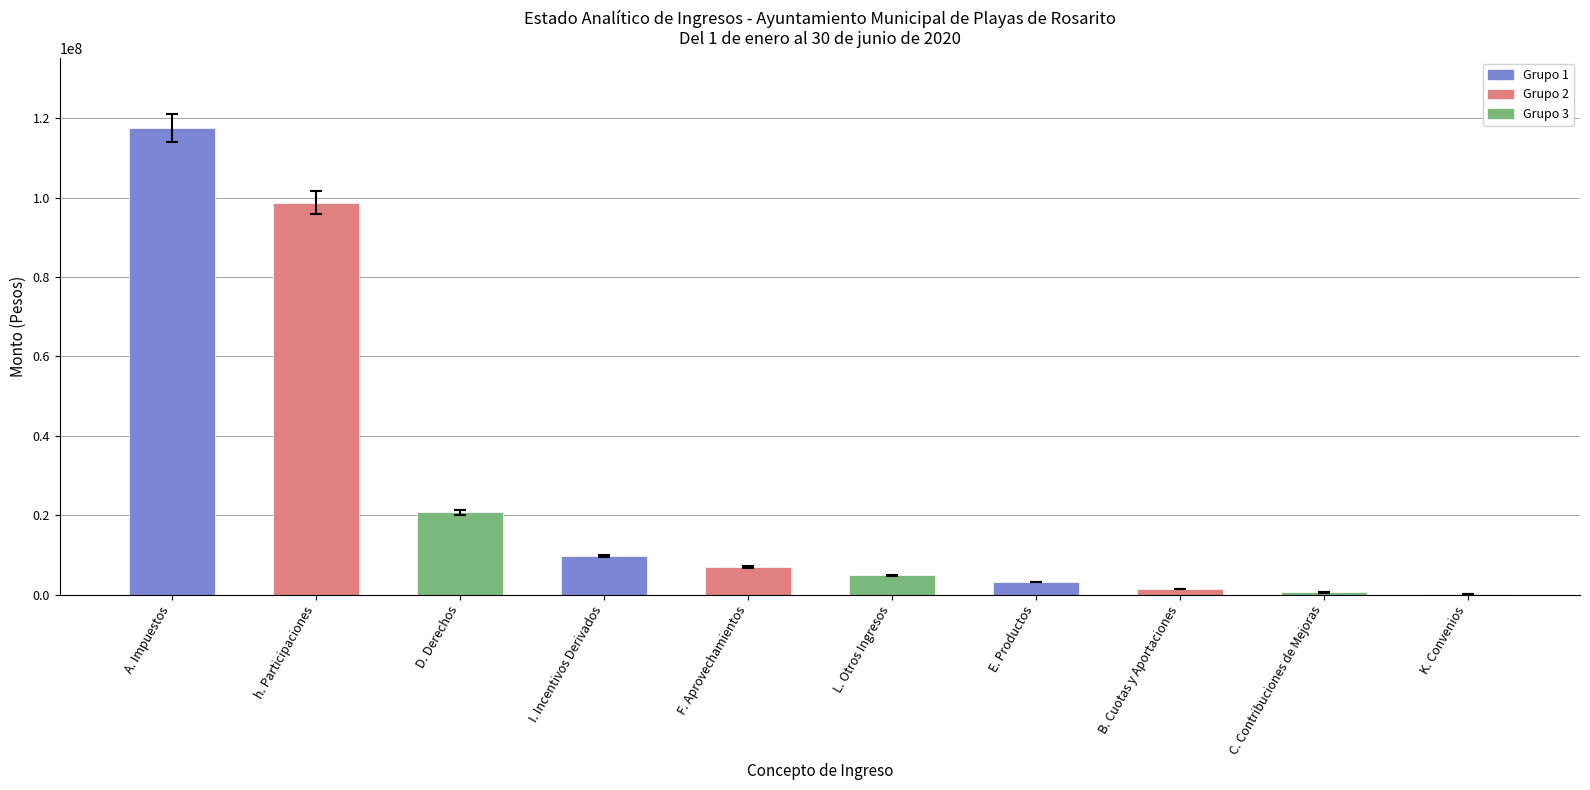

What is the average value?

26405982.0